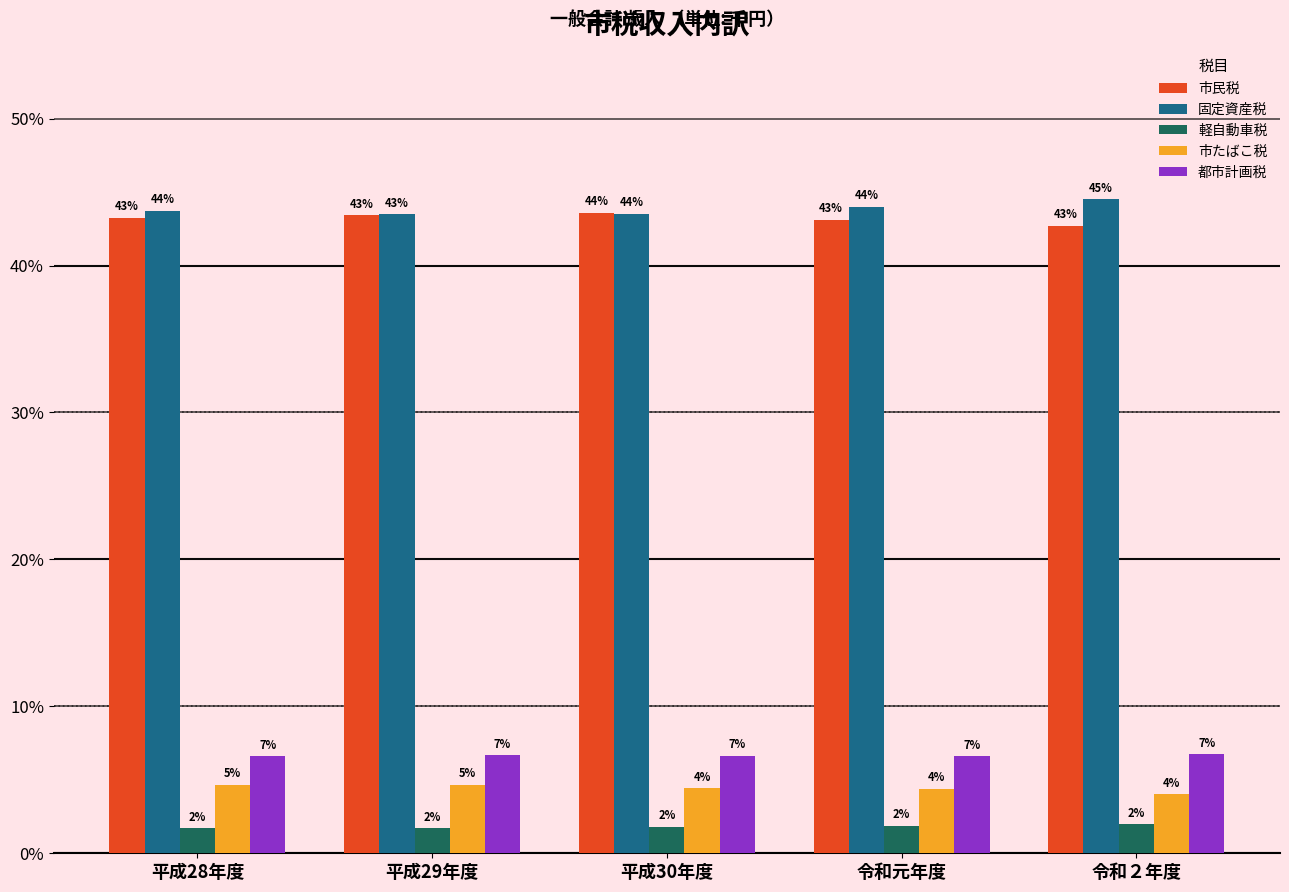

Which series has the largest range (max minus min)?

固定資産税